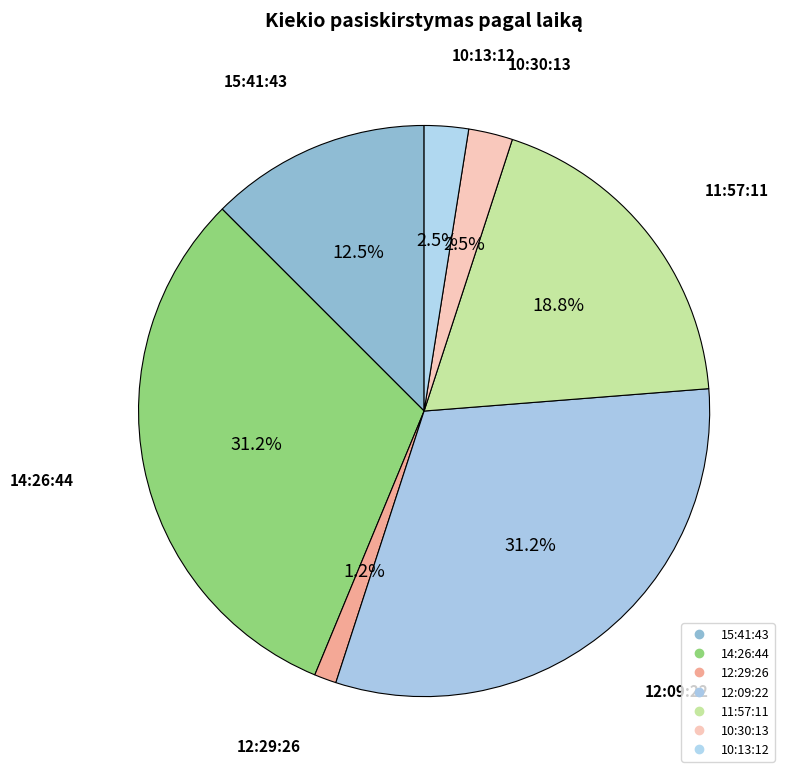

Is it true that 10:30:13 is 2% of the pie?

True